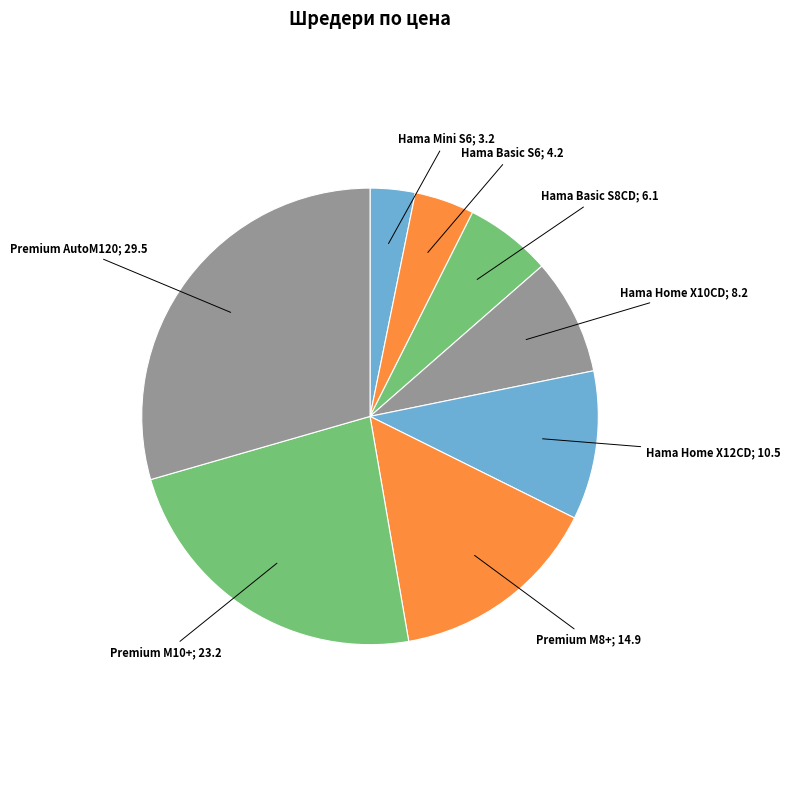

What is the smallest slice in the pie chart?

Hama Mini S6